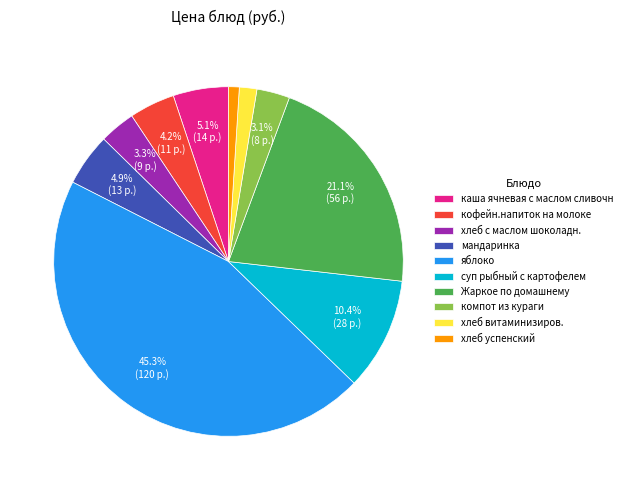

How many segments does this pie chart have?

10